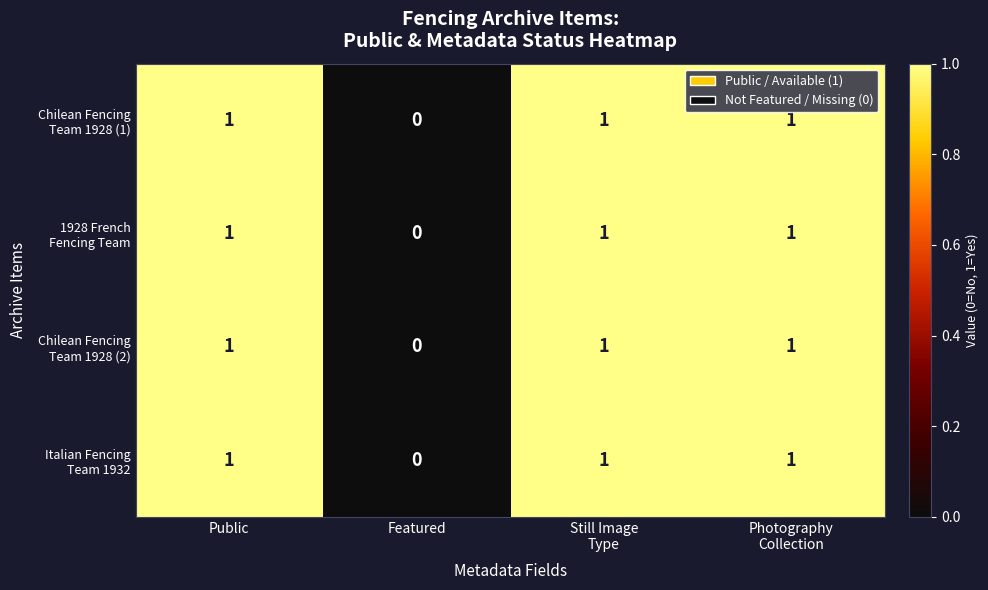

Which category has the lowest value across all series?

Featured